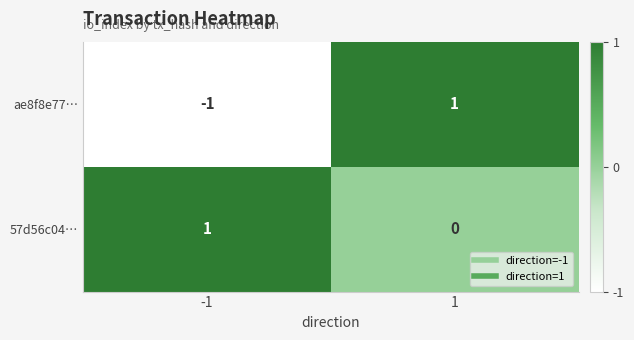

At -1, list the series in order from largest to smallest.

57d56c04…, ae8f8e77…